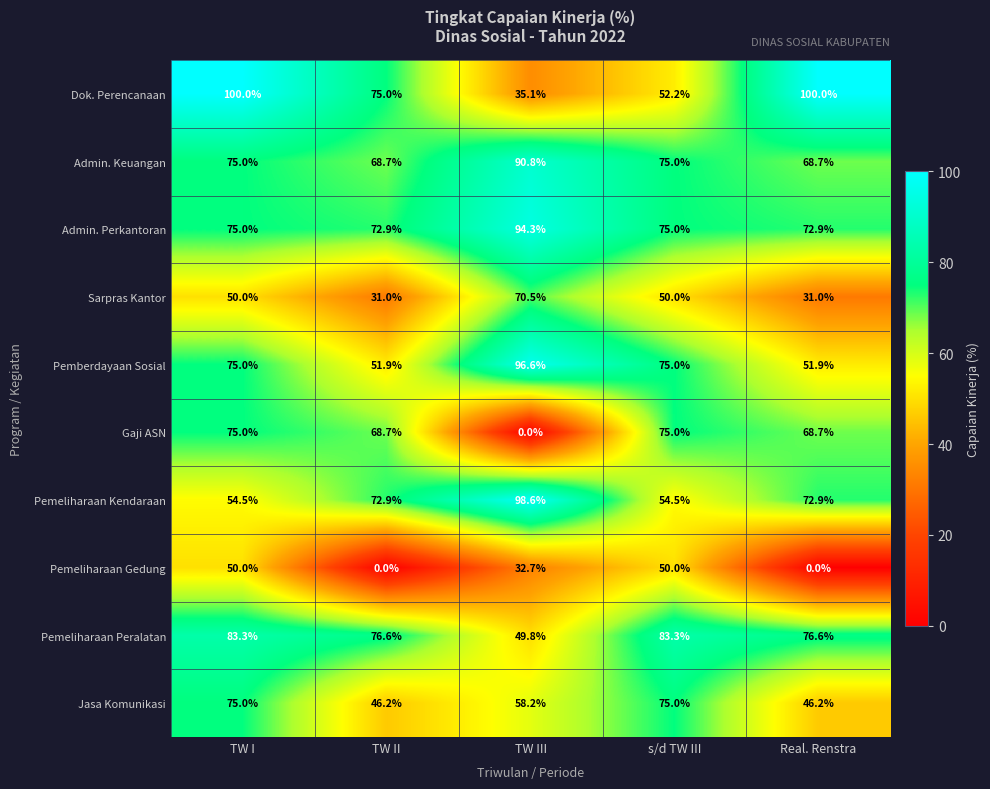

True or false: Jasa Komunikasi has a value of 30.3 at Real. Renstra.

False